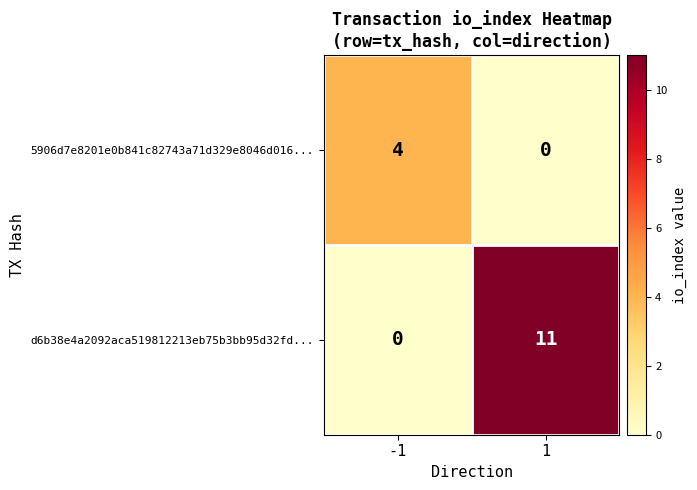

Is it true that d6b38e4a2092aca519812213eb75b3bb95d32fd... equals 0 at -1?

True